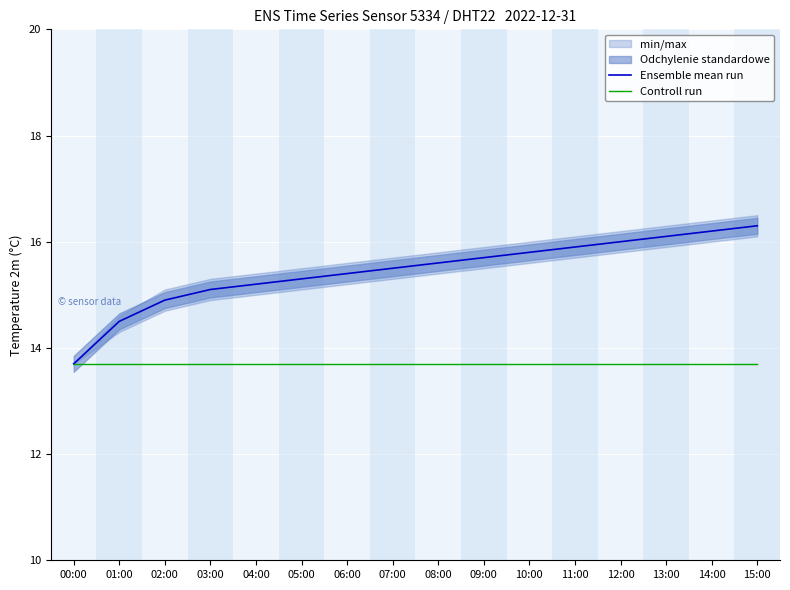

Which label corresponds to the smallest value in the chart?

00:00